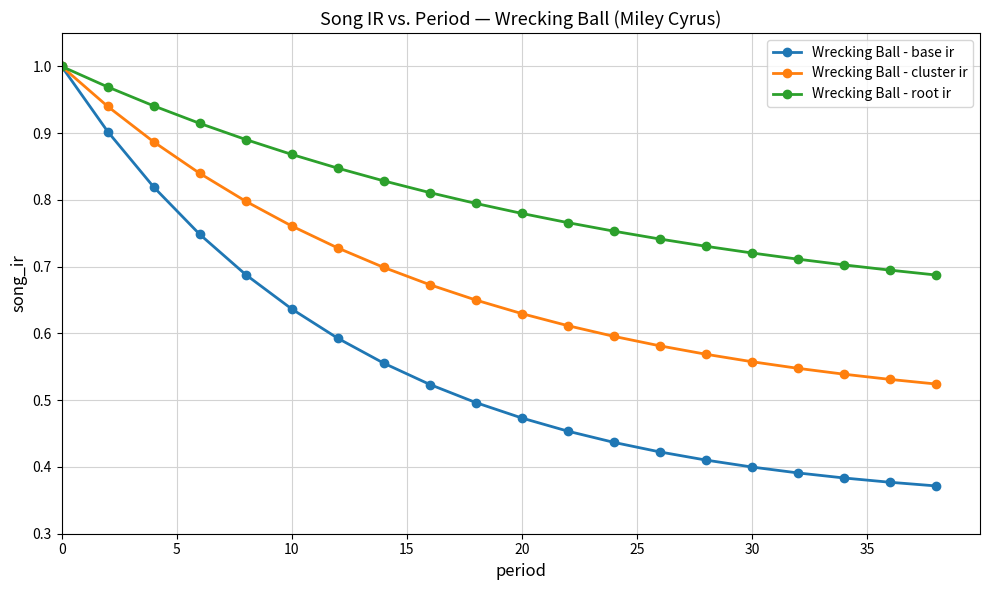

List the series in order of their overall mean, lowest first.

Wrecking Ball - base ir, Wrecking Ball - cluster ir, Wrecking Ball - root ir